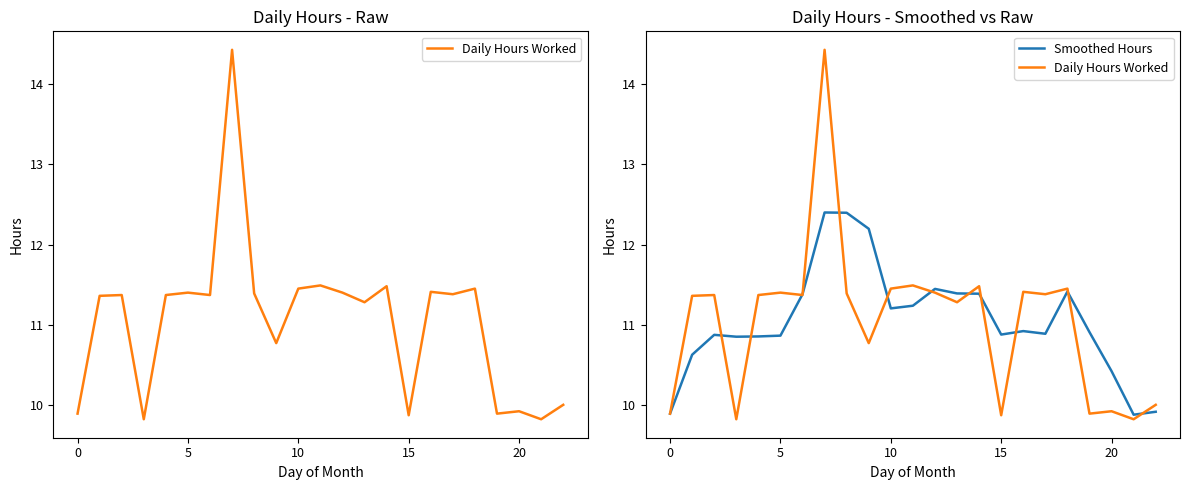

Count the number of data series in this chart.

2